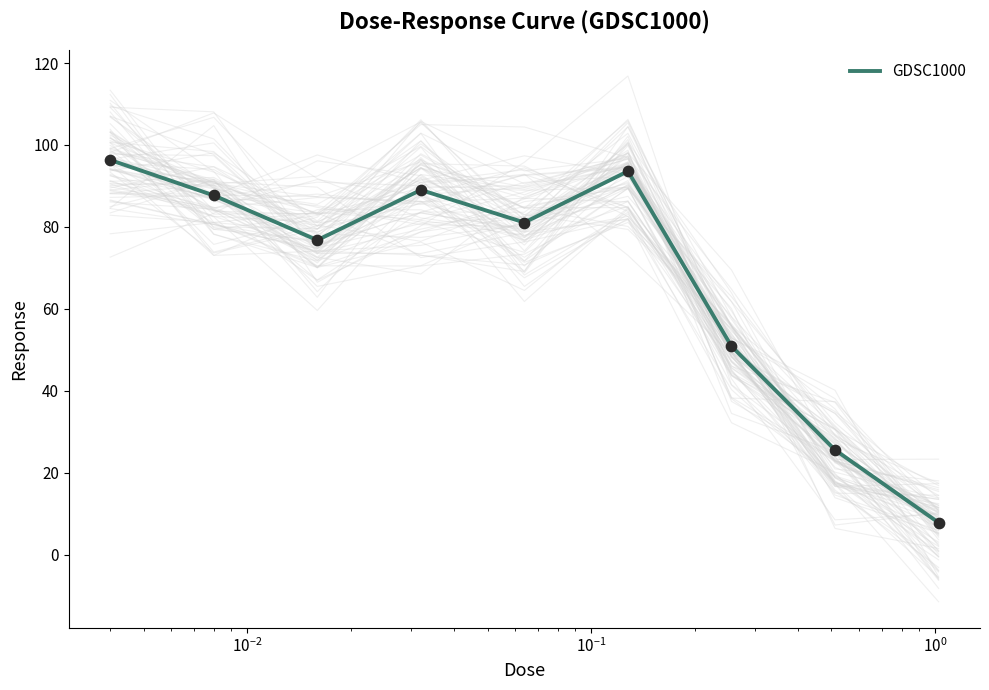

What is the maximum value for GDSC1000?

96.3